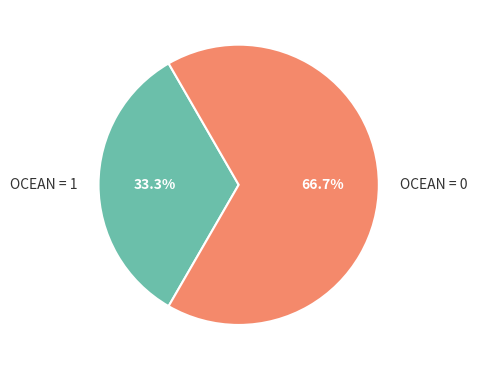

Rank the categories by value from highest to lowest.

OCEAN = 0, OCEAN = 1